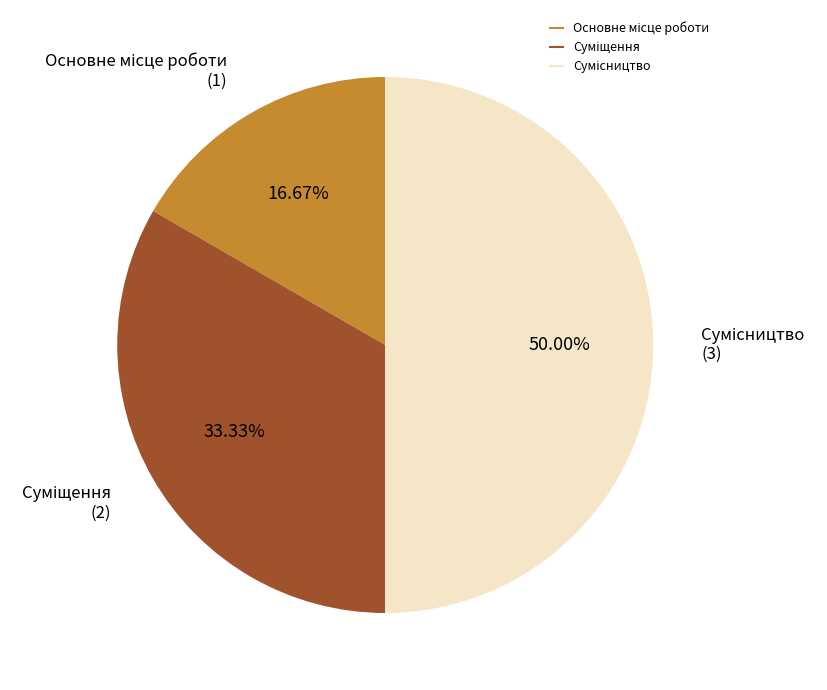

What percentage is NOT represented by Основне місце роботи?

83.3%